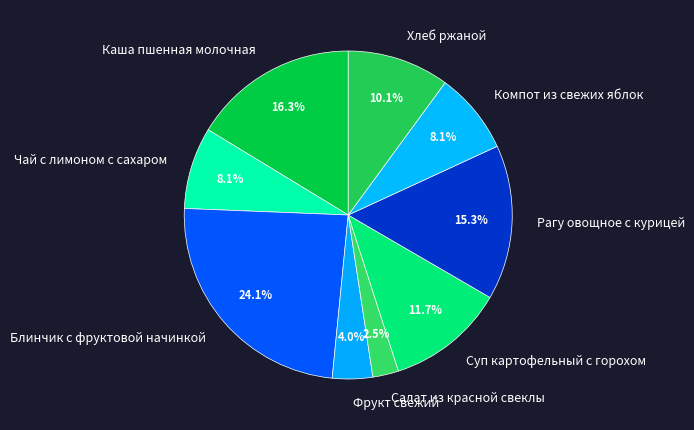

How many slices are in this pie chart?

9